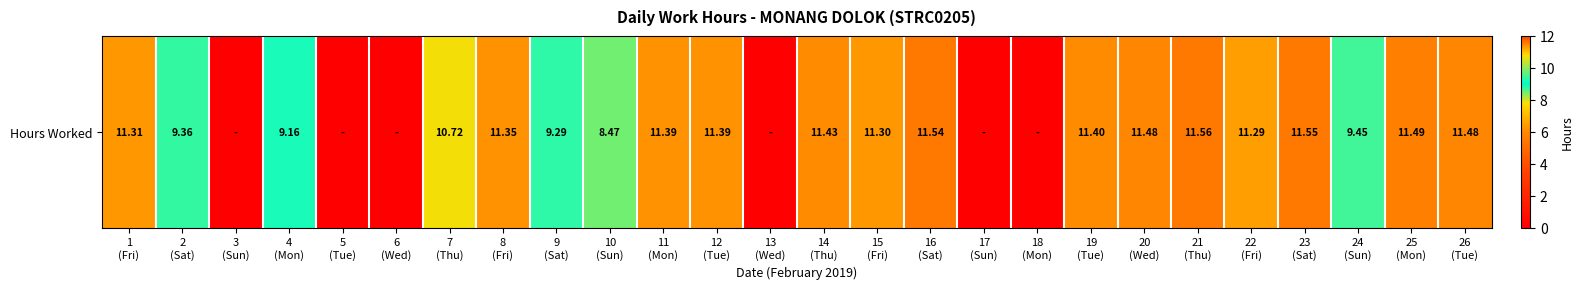

True or false: the data shows 6.7 at 21
(Thu).

False